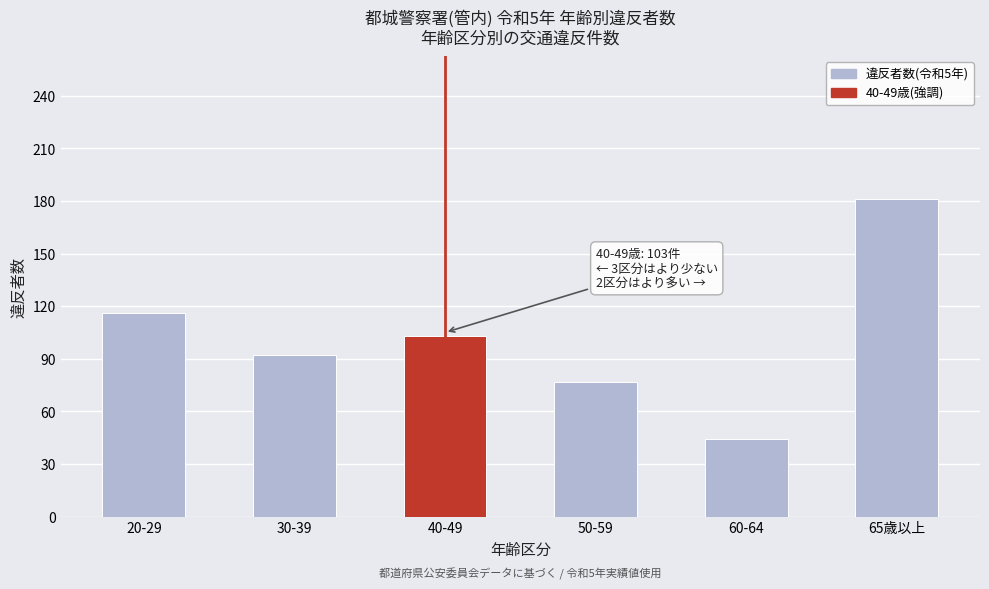

Reading right to left, what are all the values shown in this chart?

181	44	77	103	92	116